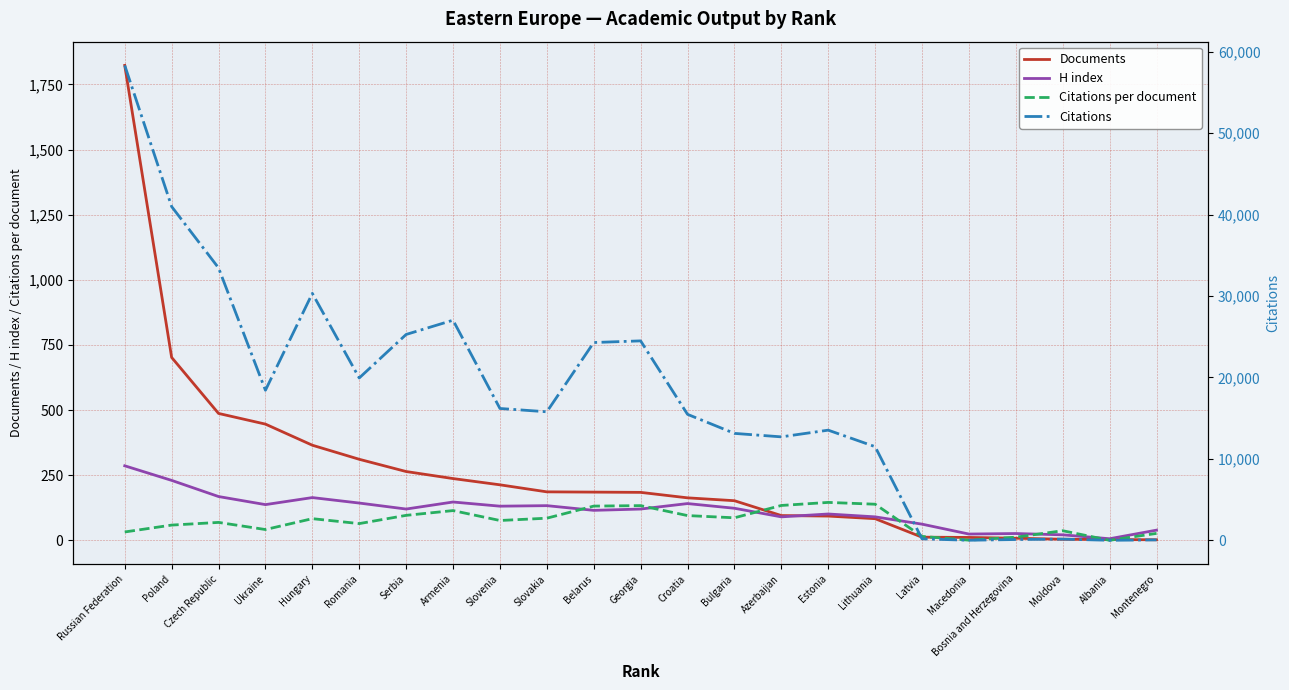

What is the greatest value displayed?

58326.0